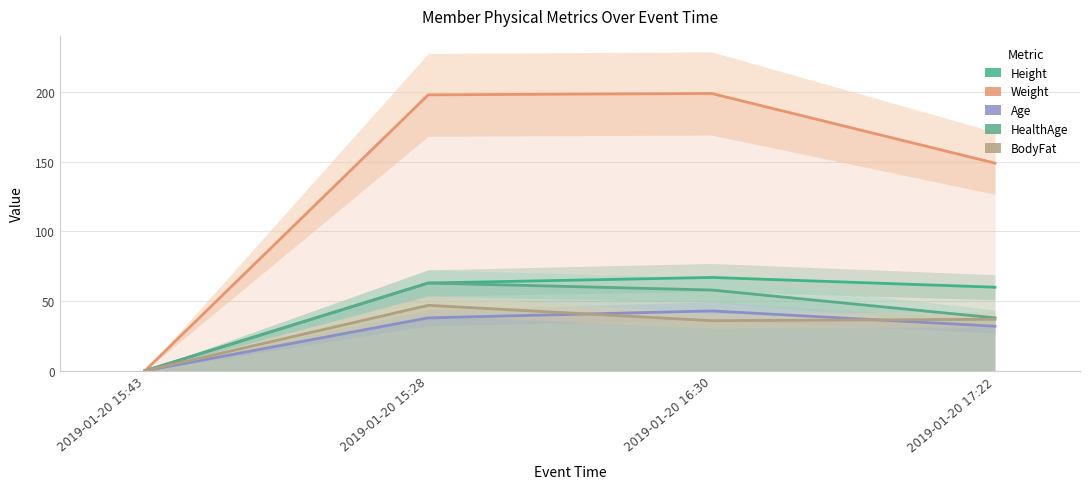

Which series changed the most between 2019-01-20 15:28 and 2019-01-20 17:22?

Weight